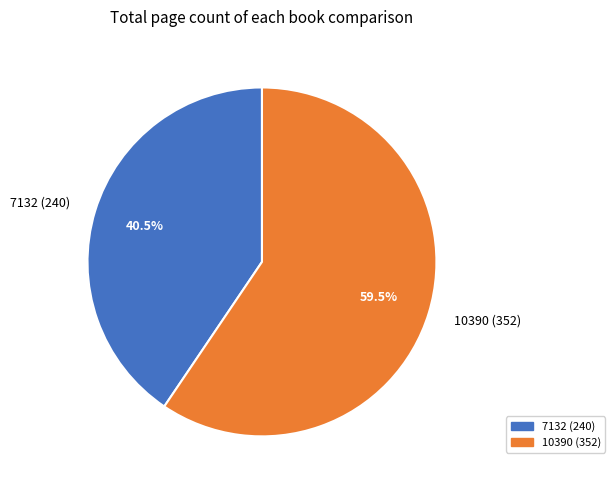

How many slices are in this pie chart?

2